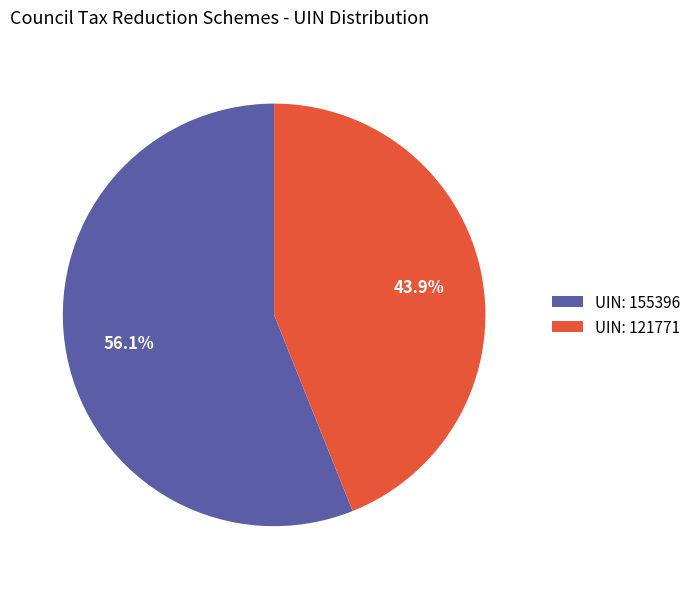

Approximately how many times larger is the value at UIN: 121771 compared to UIN: 155396?

0.8